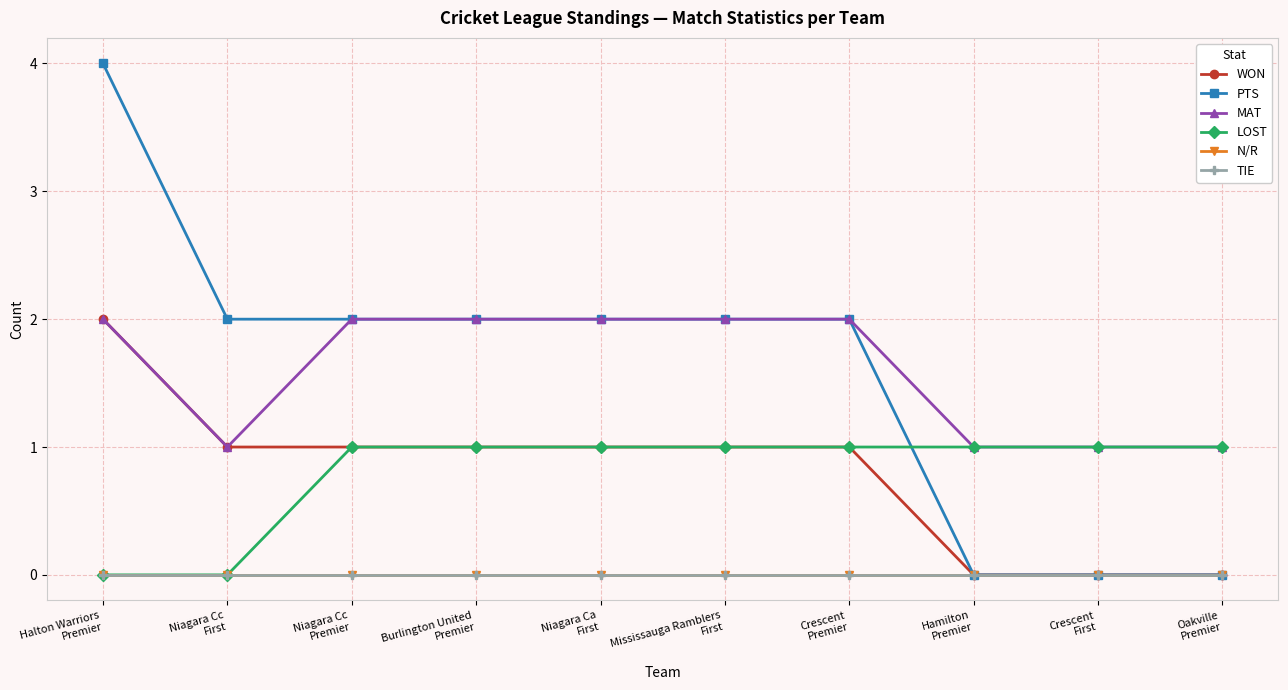

True or false: WON and TIE cross at least once.

False